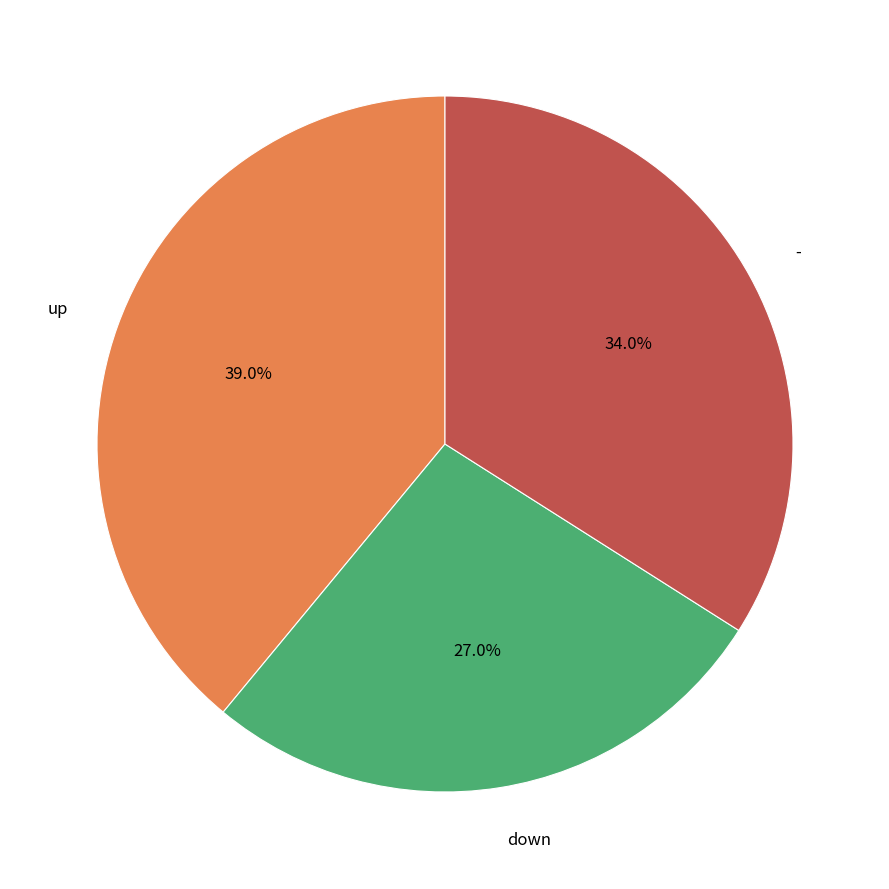

Is there a majority slice in this chart?

No